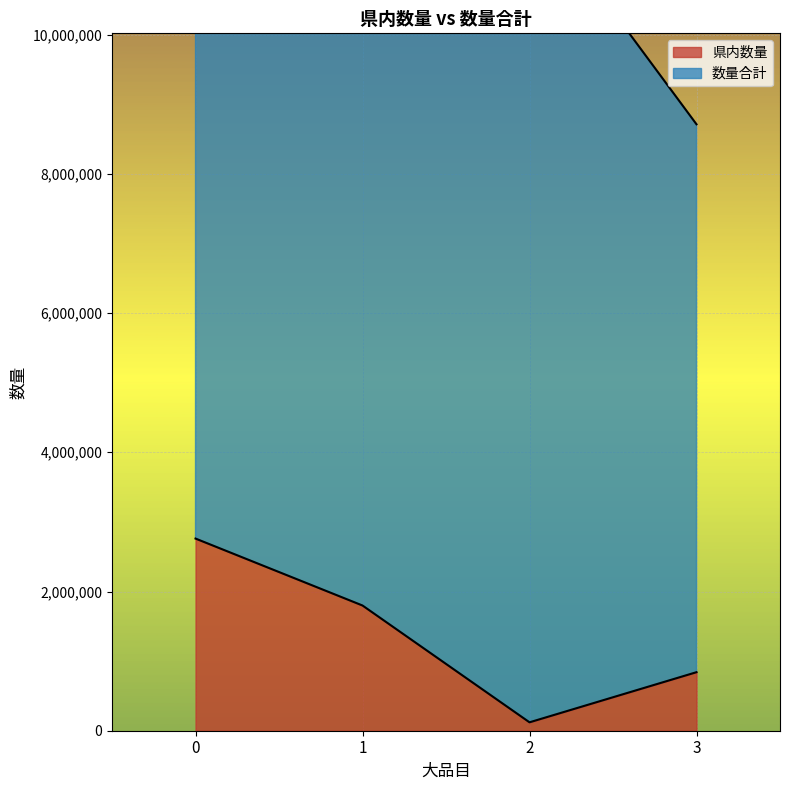

True or false: 県内数量 has more than 1 points higher than both neighbors.

False